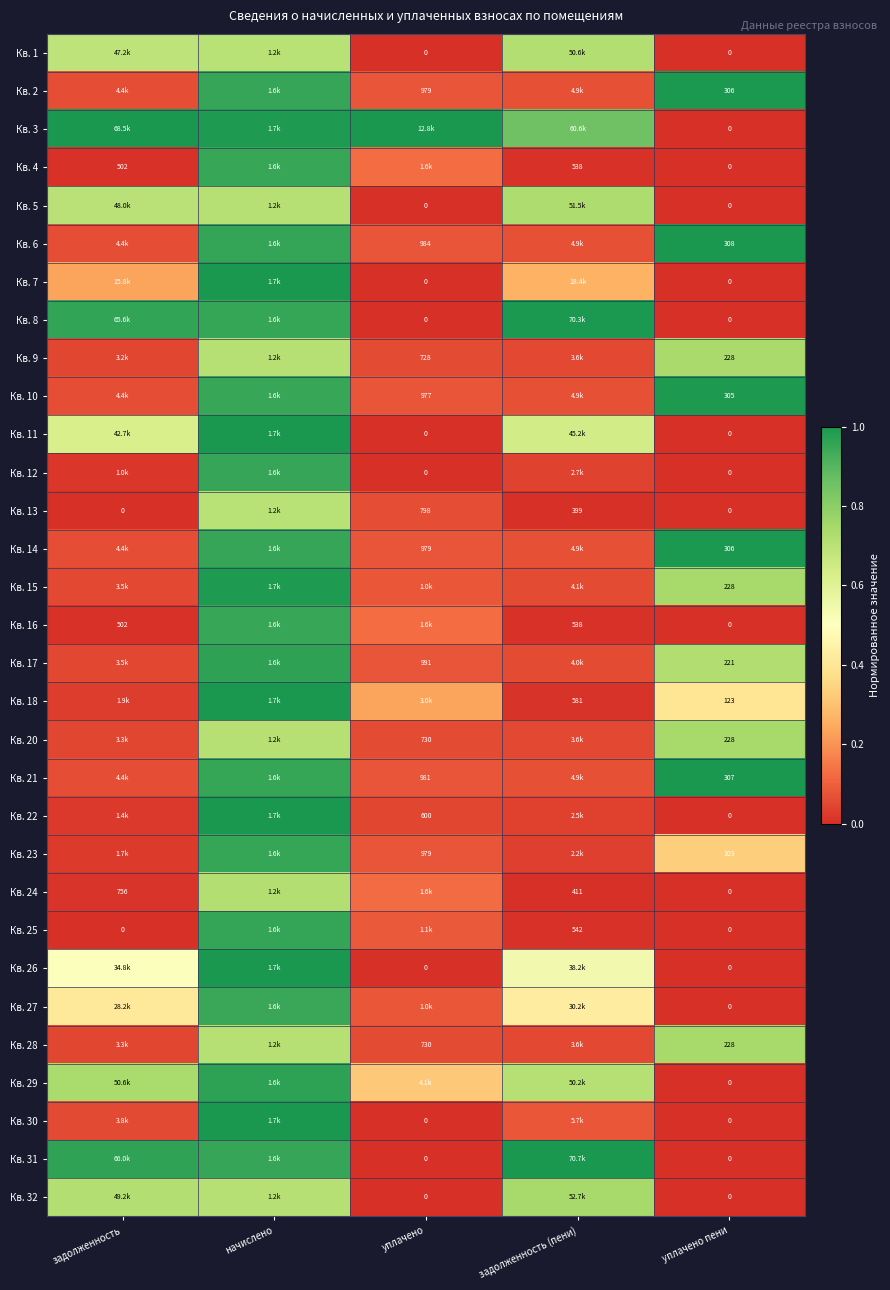

What is the difference between the maximum and minimum values in the Кв. 9 series?

0.7